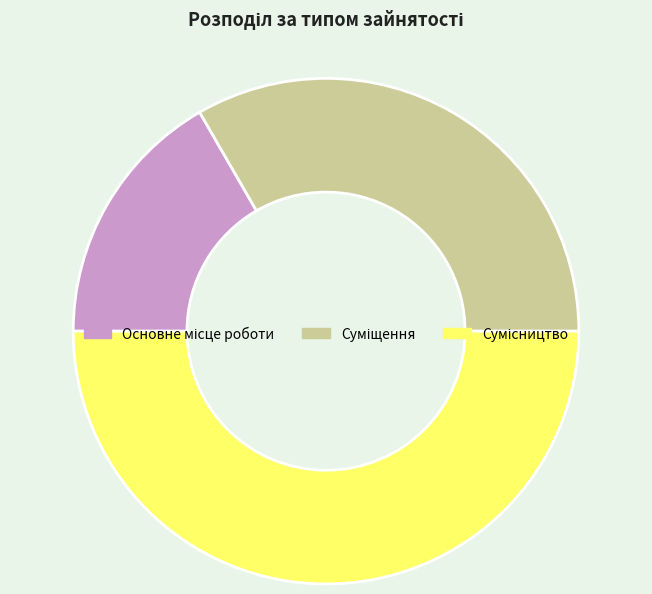

Count the number of slices in the pie.

3